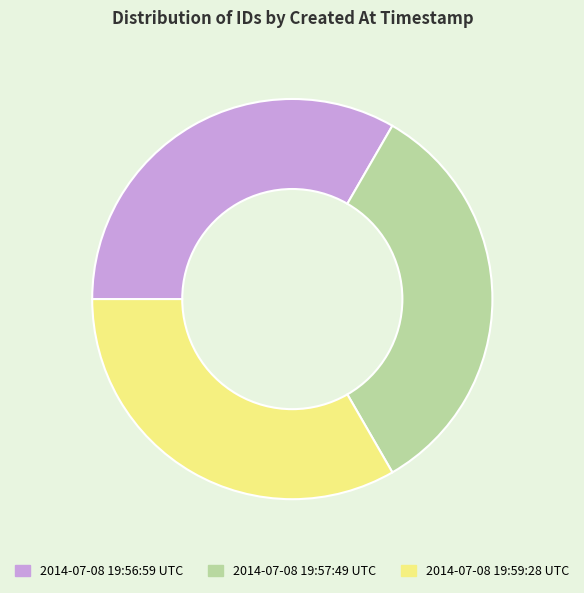

Is 2014-07-08 19:56:59 UTC the majority of the pie?

No